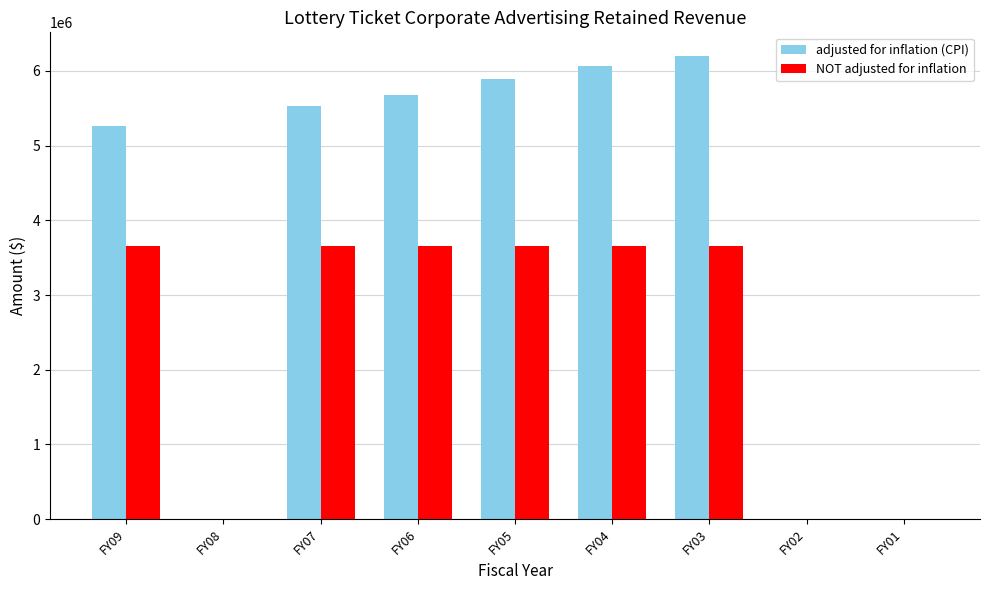

Does the chart contain stacked bars?

No